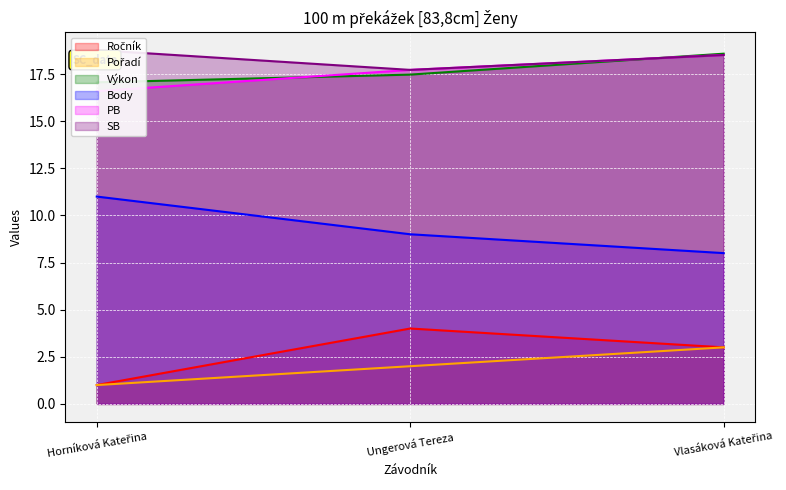

What is the difference between the highest and lowest values at Vlasáková Kateřina?

15.6